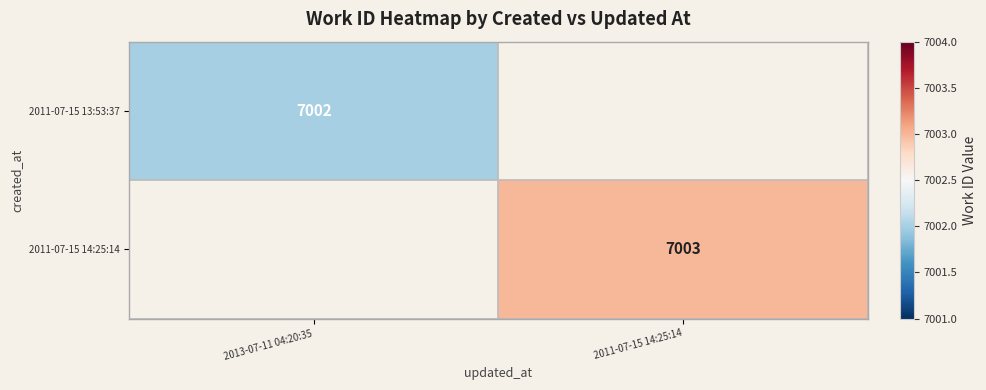

What is the greatest value displayed?

7003.0